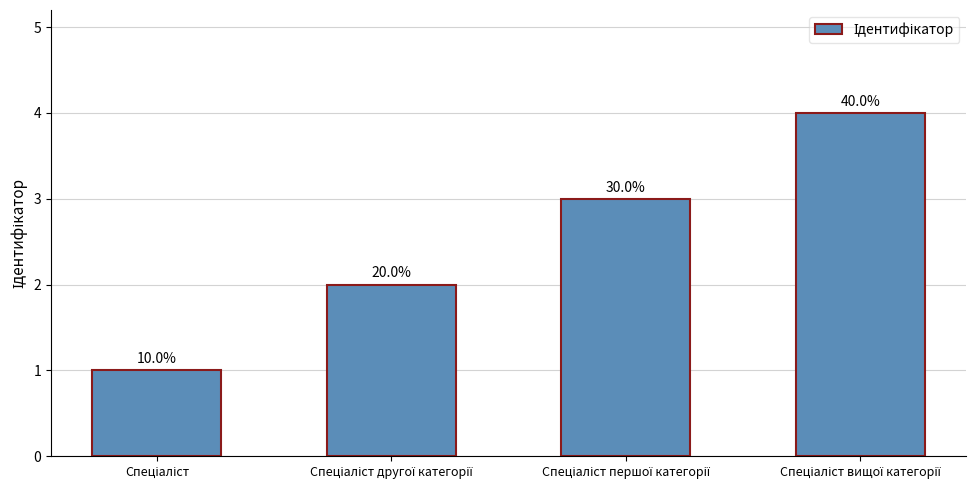

Are the bars horizontal?

No